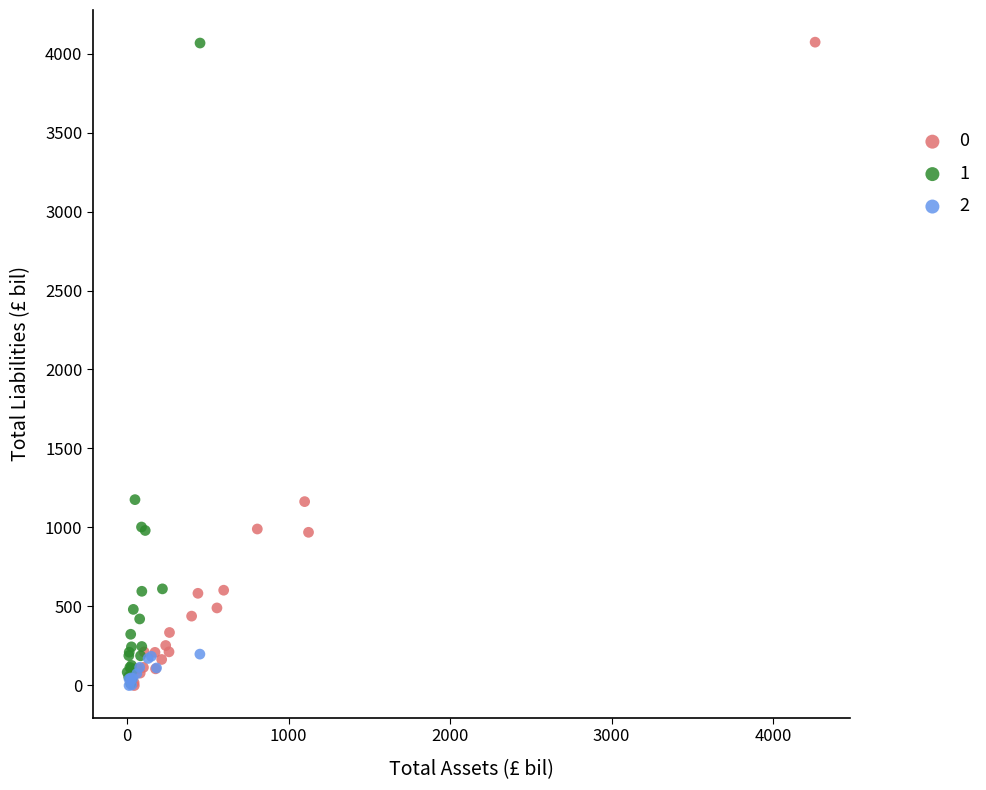

What are all the series names shown in the legend?

0, 1, 2